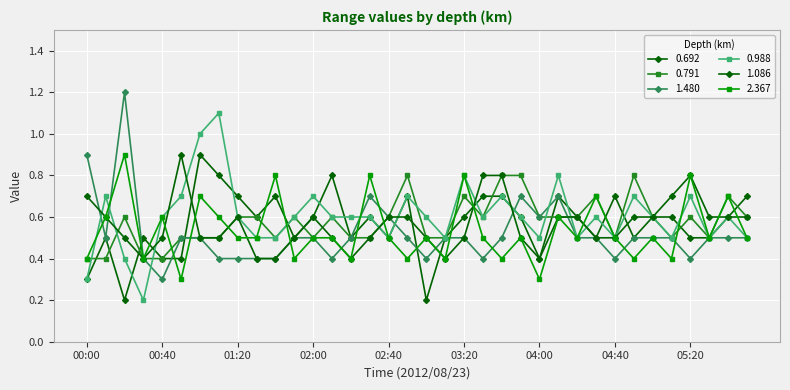

What is the value of the 1.480 point at the 8th from the left?

0.4